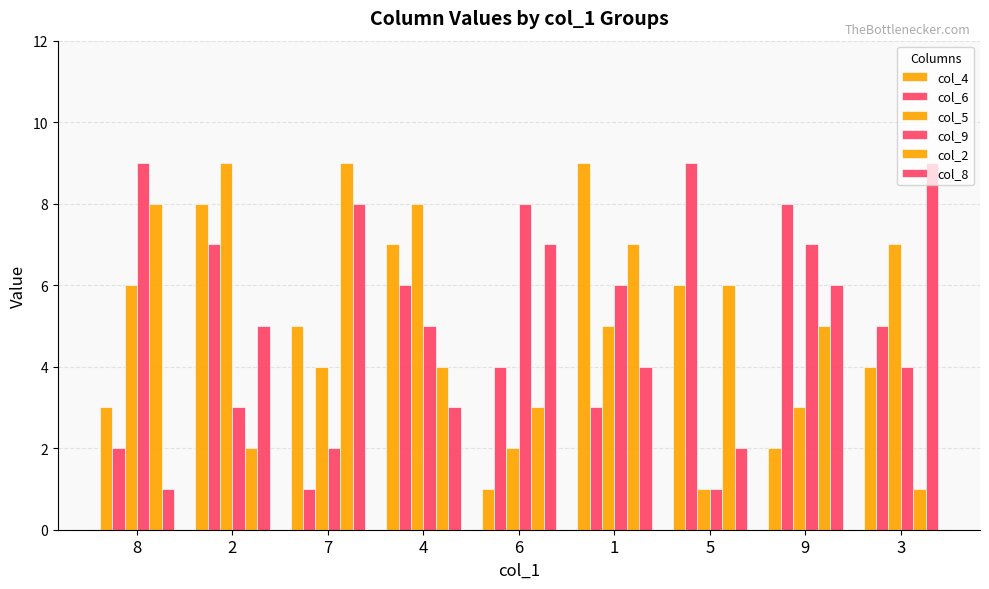

At which category does the chart reach its minimum across all series?

6